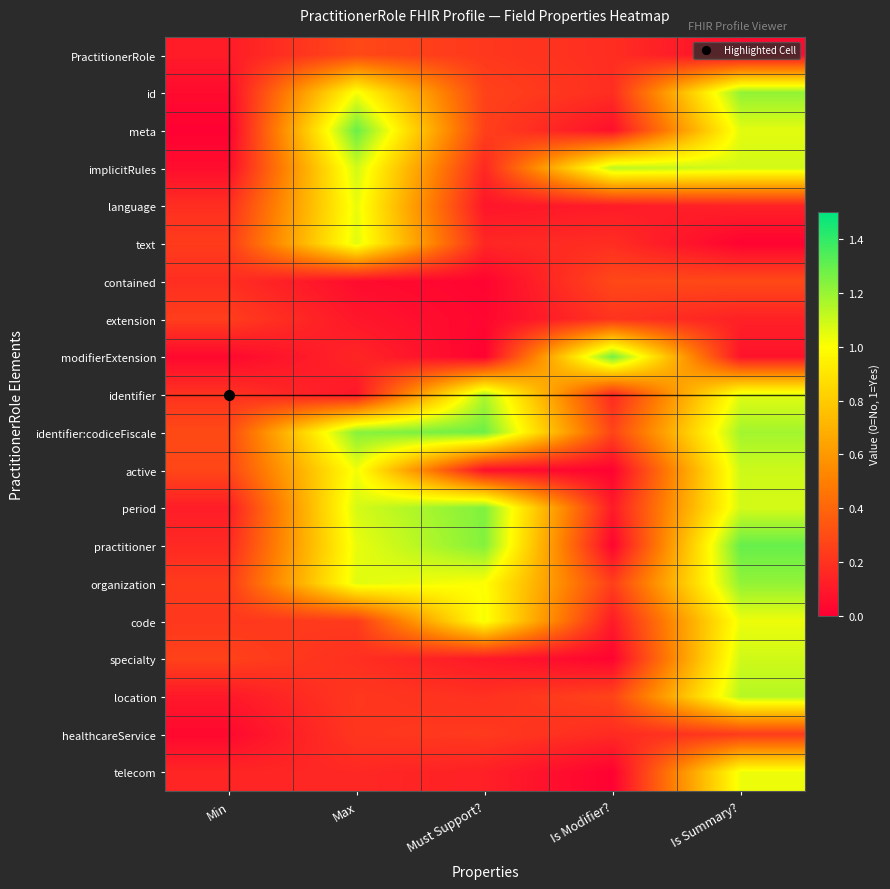

Which label corresponds to the smallest value in the chart?

Min